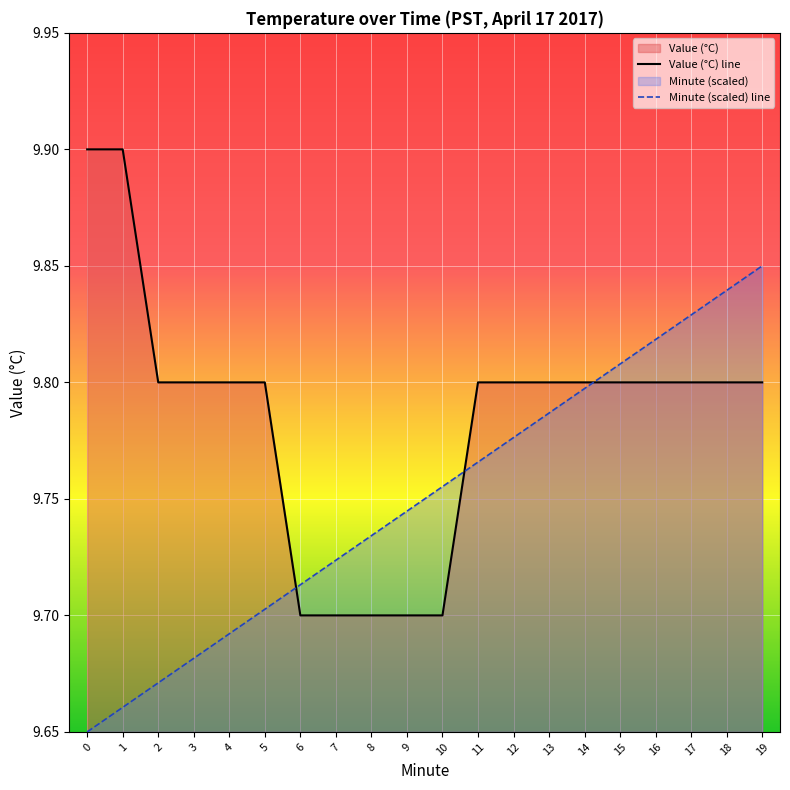

Which series changed the most between 0 and 9?

Value (°C) line